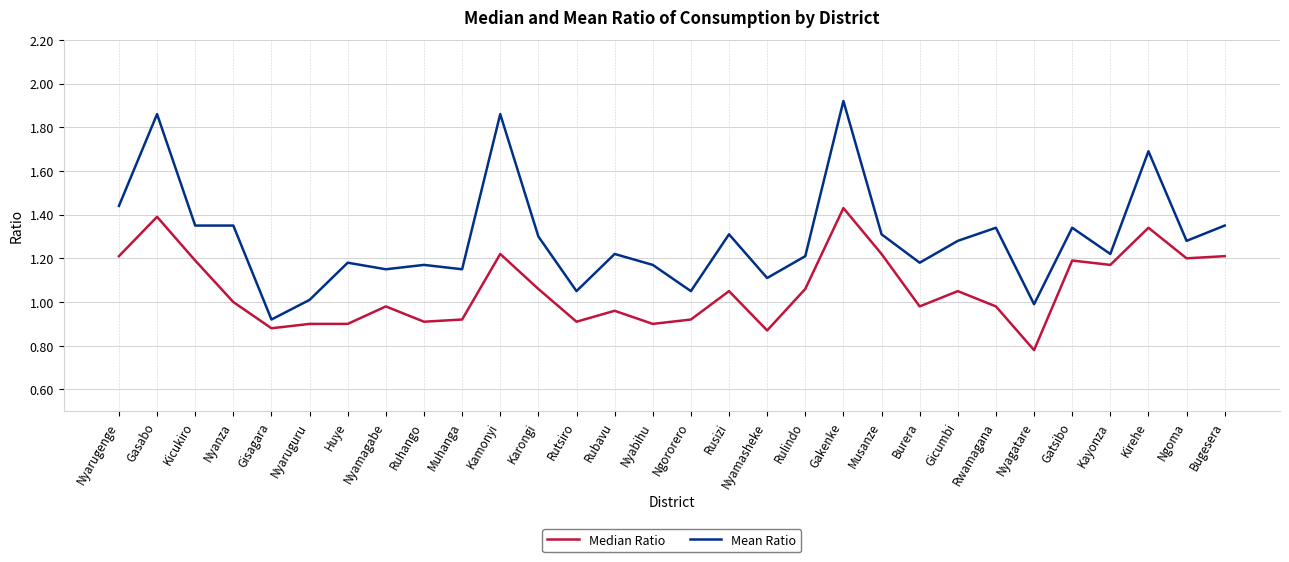

List the series in order of their peak value, lowest first.

Median Ratio, Mean Ratio